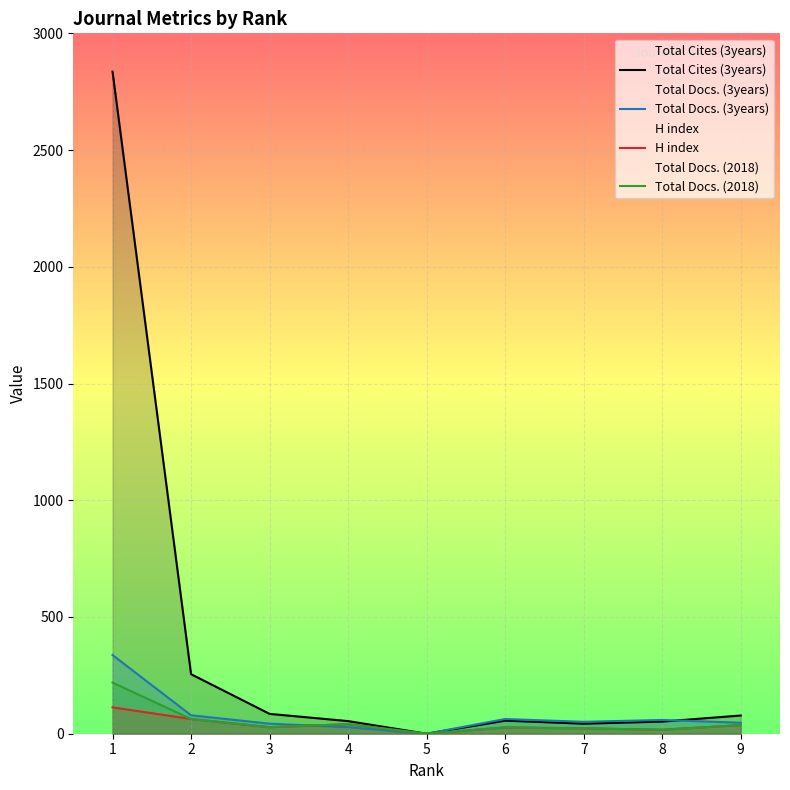

At which label is Total Docs. (2018) closest to 109?

2